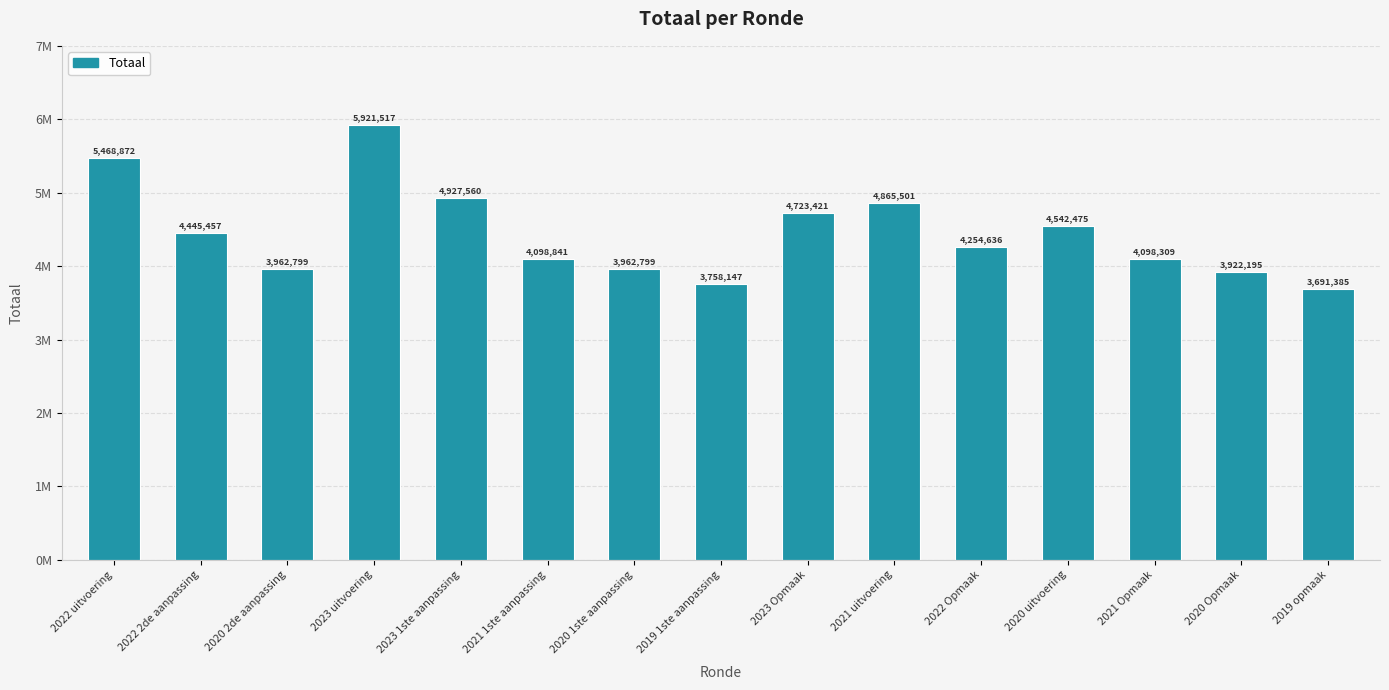

What is the value of the 11th bar from the left?

4254636